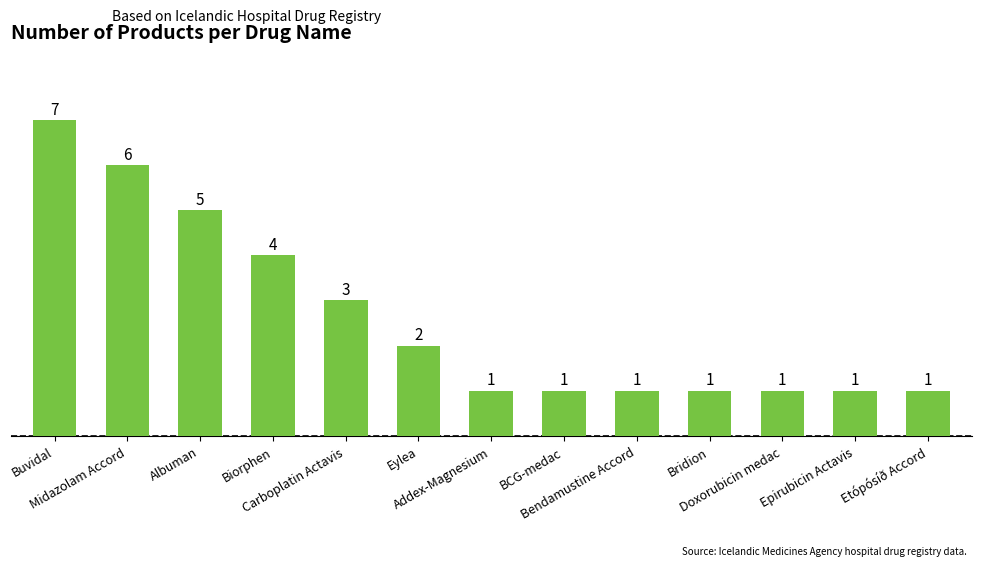

True or false: the data shows 7 at Albuman.

False